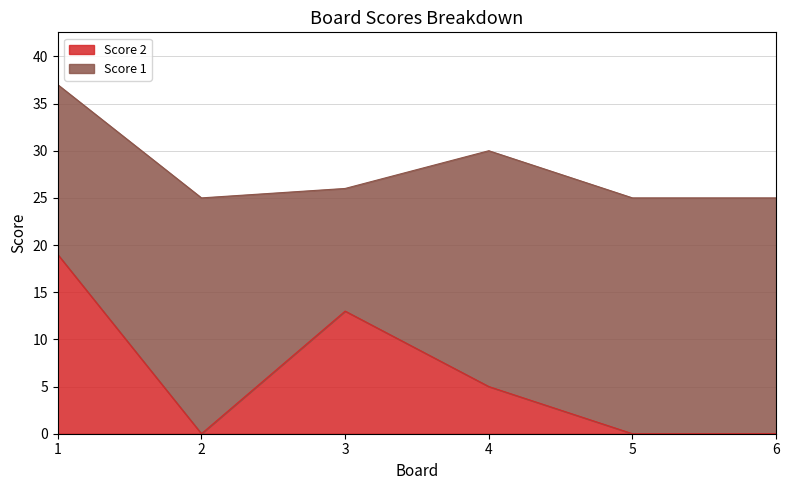

At which label does the data first exceed 5?

1